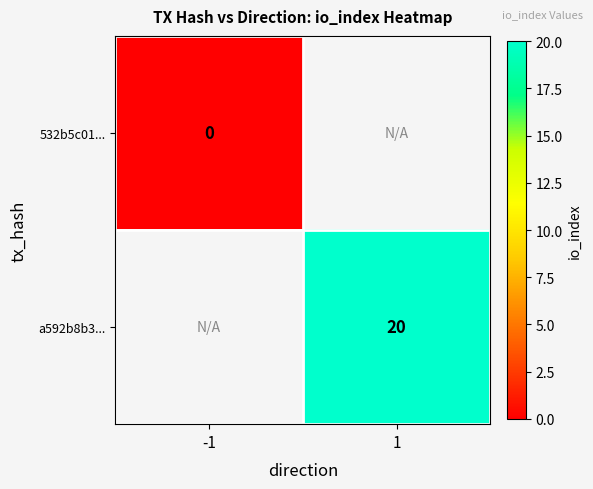

The value of a592b8b3... at 1 is 20. True or false?

True